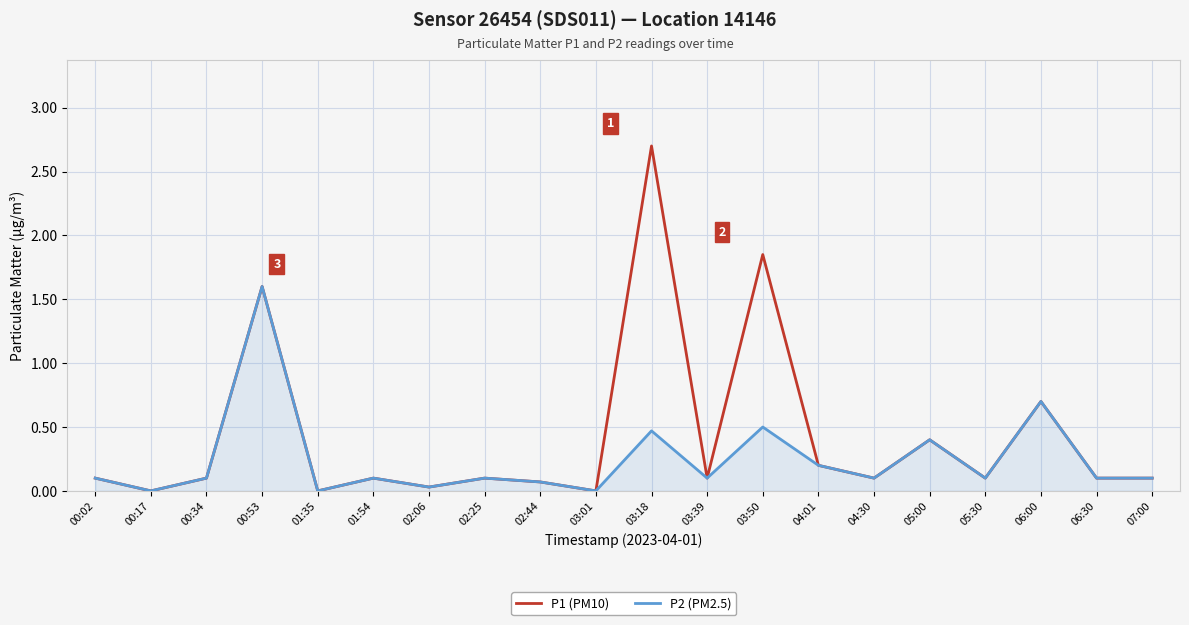

Which series has the largest range (max minus min)?

P1 (PM10)